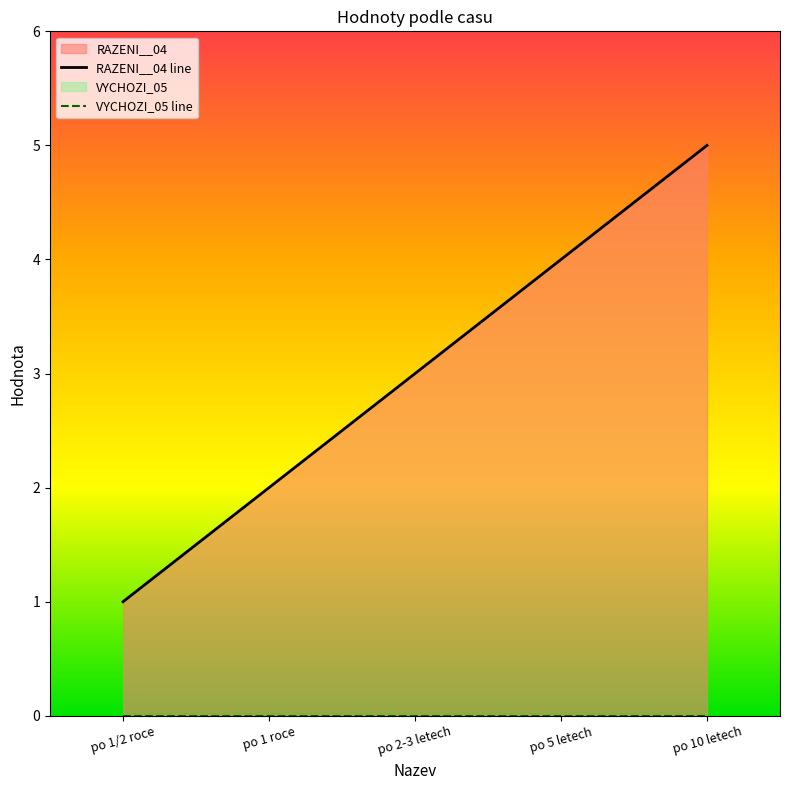

What is the maximum value shown in the chart?

5